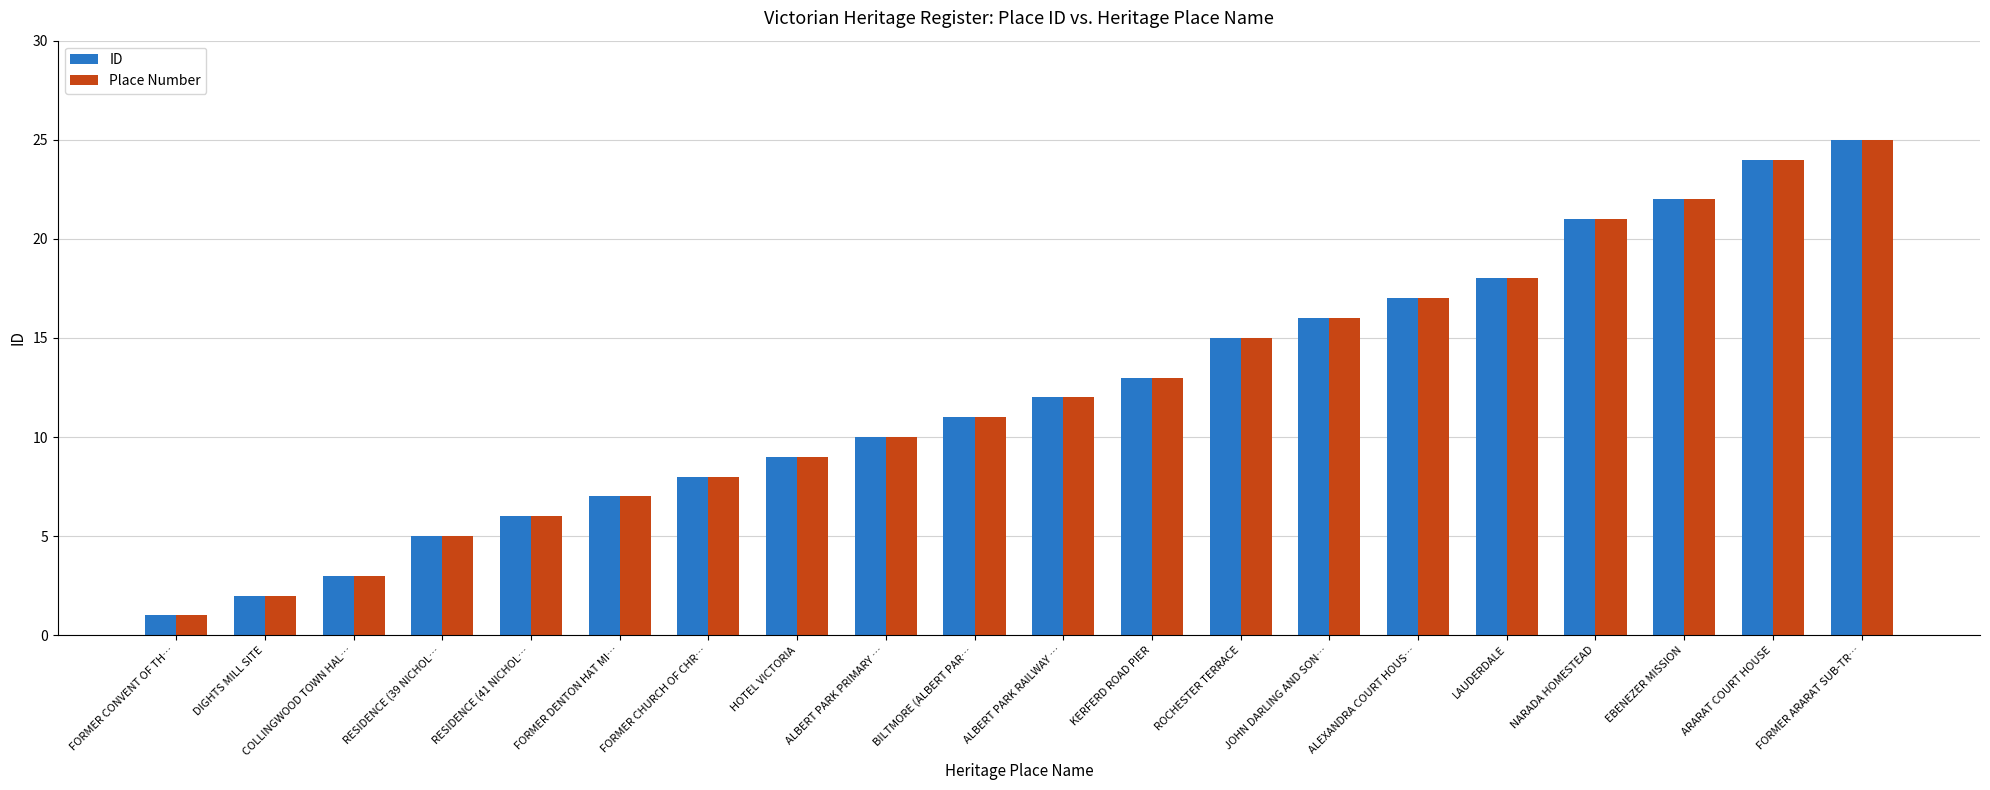

How many data points in Place Number are less than 12?

10